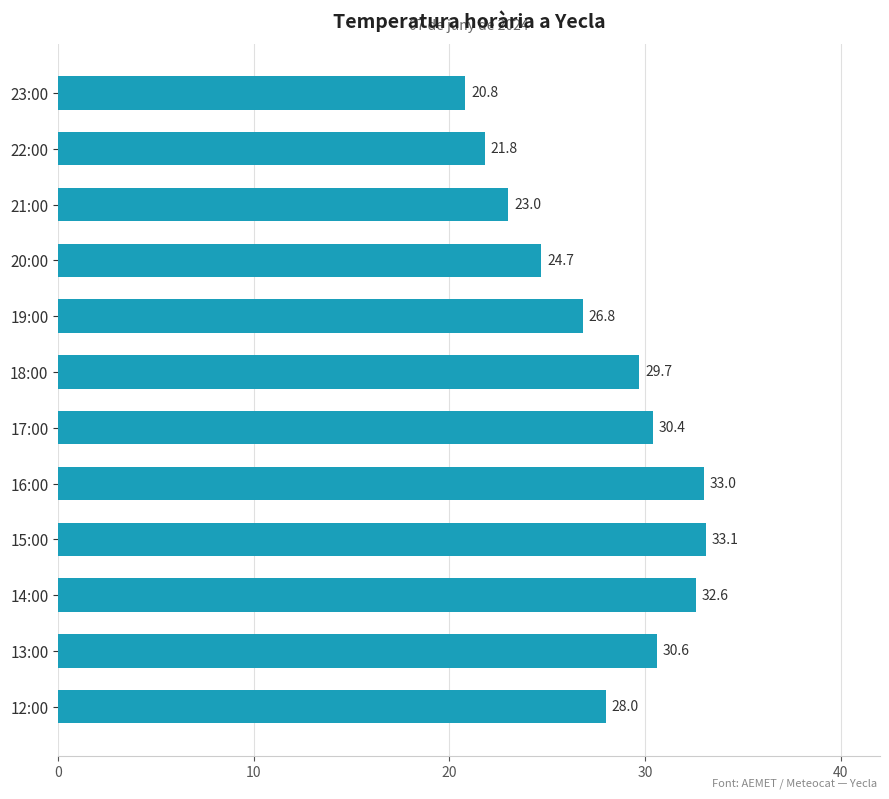

What position from the bottom is 20:00?

9